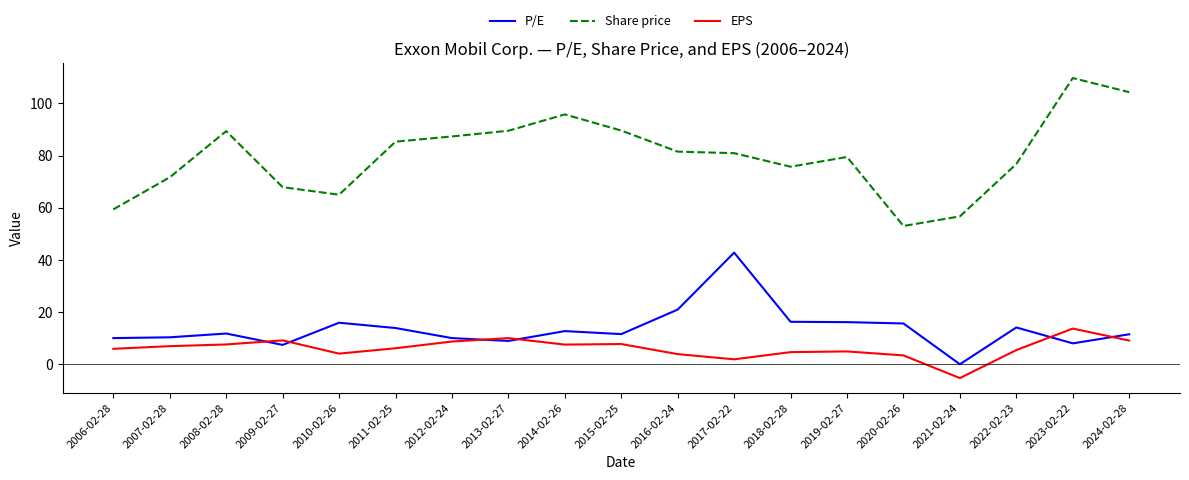

Which label corresponds to the smallest value in the chart?

2021-02-24